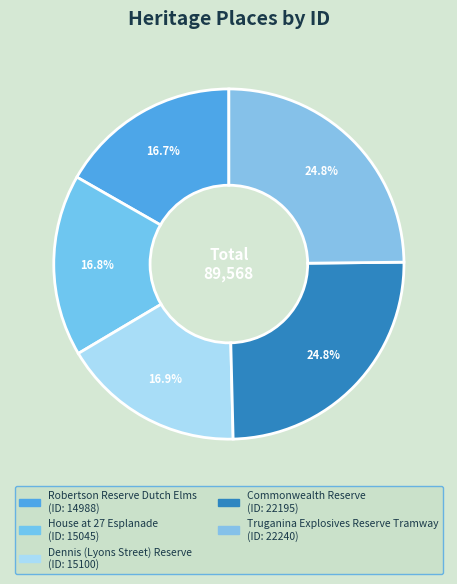

How many slices are in this pie chart?

5